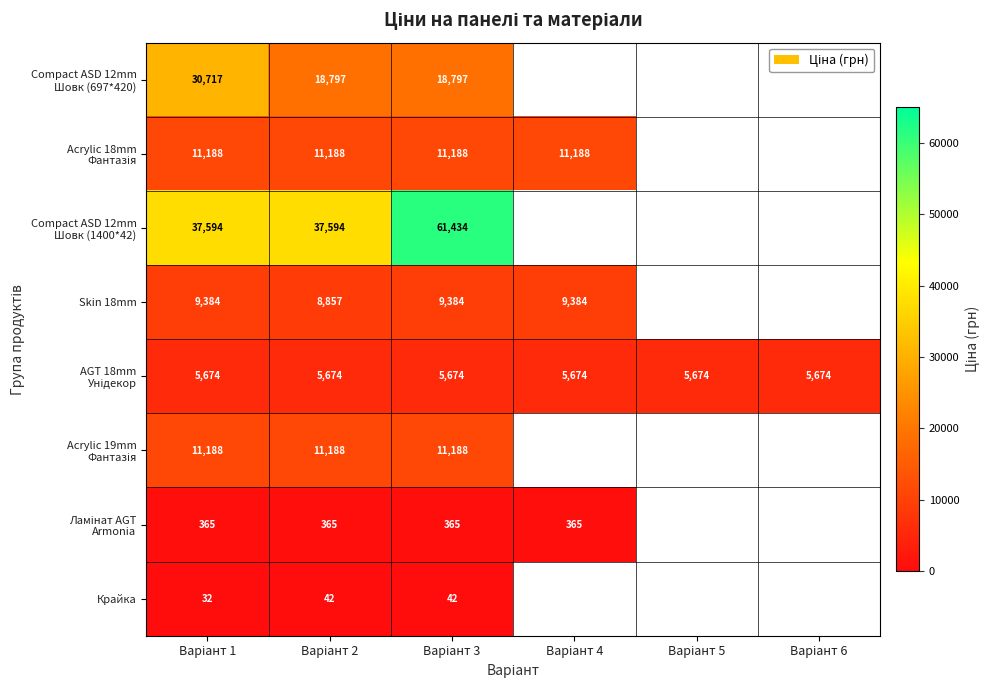

Between Варіант 6 and Варіант 1, which is larger?

Варіант 1